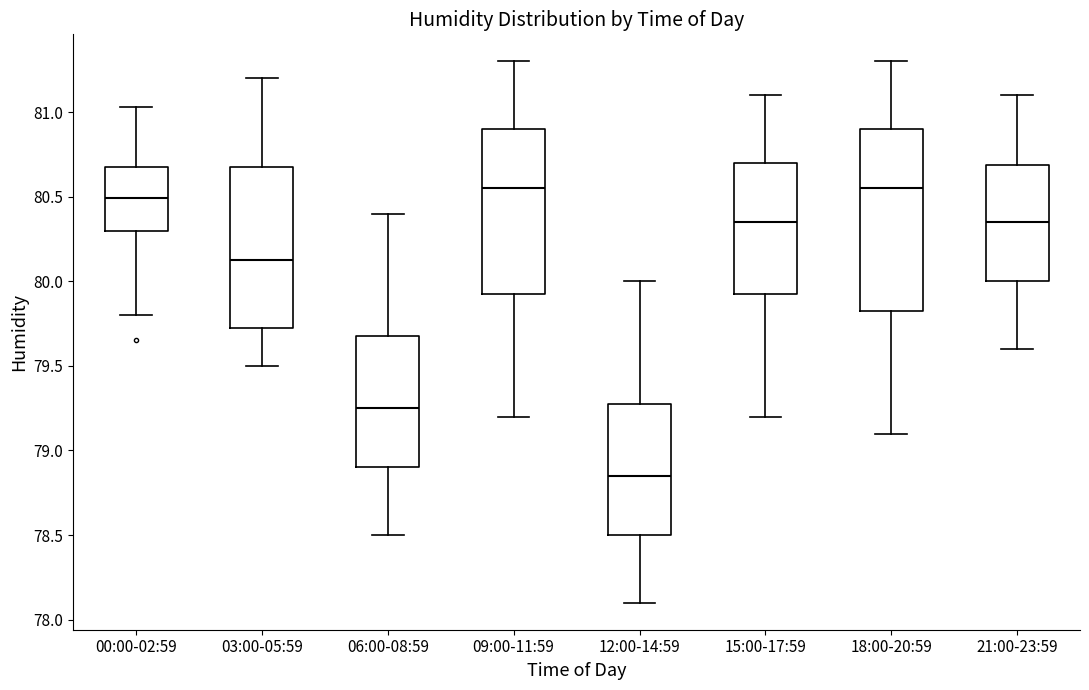

Reading left to right, transcribe this box plot: for each box, give where its median line is, the range the box spans, and where its two whiskers end, as read against the y-axis. The values are not printed on the chart, so give them approximately, as read against the axis.

00:00-02:59: median 80.50, box 80.30 to 80.70, whiskers 79.80 to 81.05
03:00-05:59: median 80.15, box 79.75 to 80.70, whiskers 79.50 to 81.20
06:00-08:59: median 79.25, box 78.90 to 79.70, whiskers 78.50 to 80.40
09:00-11:59: median 80.55, box 79.95 to 80.90, whiskers 79.20 to 81.30
12:00-14:59: median 78.85, box 78.50 to 79.30, whiskers 78.10 to 80.00
15:00-17:59: median 80.35, box 79.95 to 80.70, whiskers 79.20 to 81.10
18:00-20:59: median 80.55, box 79.85 to 80.90, whiskers 79.10 to 81.30
21:00-23:59: median 80.35, box 80.00 to 80.70, whiskers 79.60 to 81.10